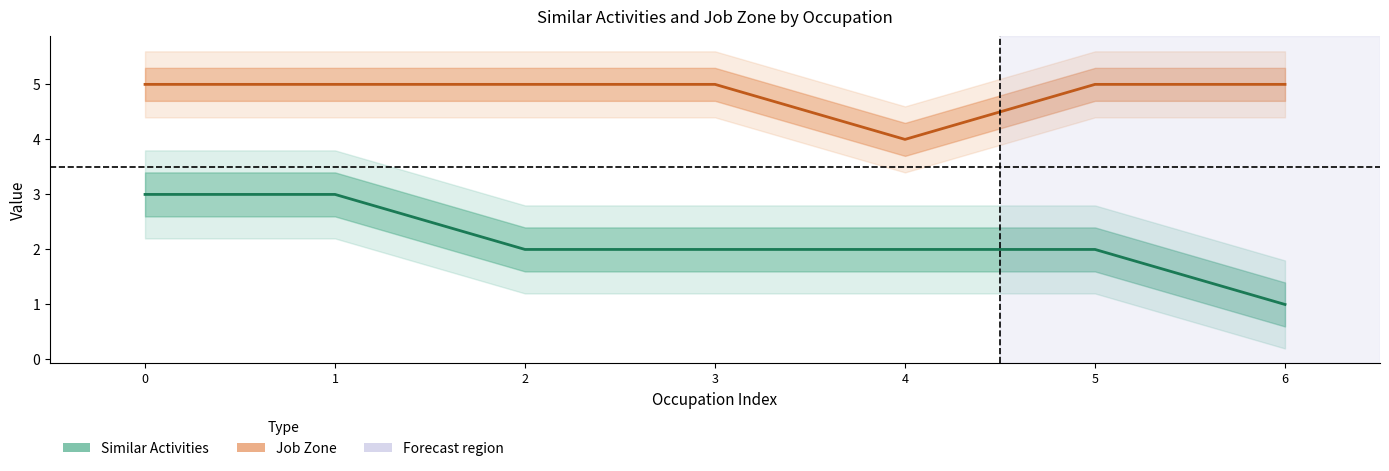

Read the Job Zone value at 1.

5